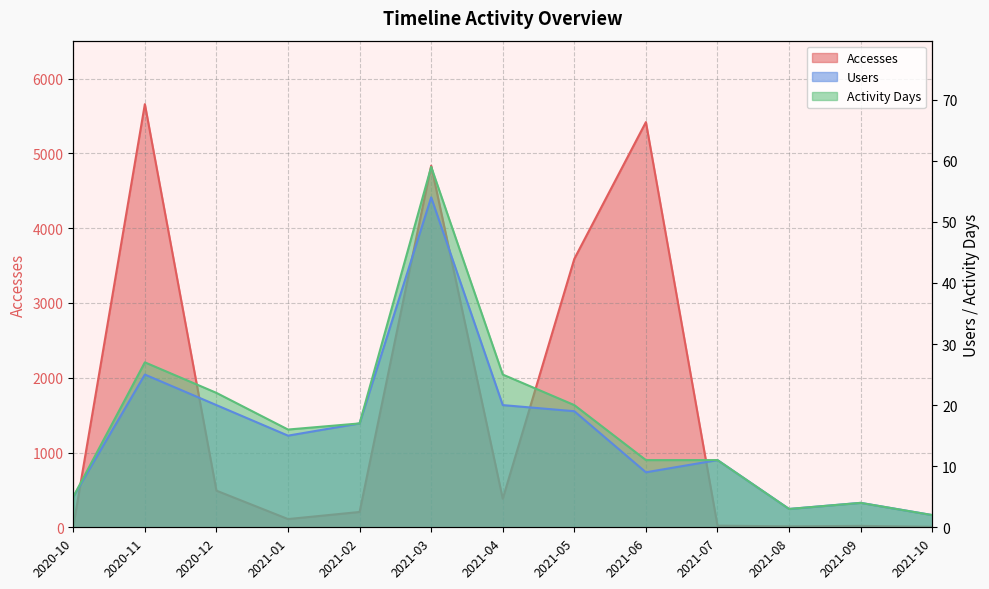

At which category is the sum across all series the highest?

2020-11